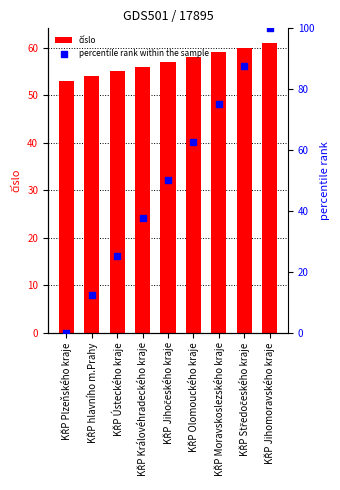

Which series has the largest total across all categories?

číslo